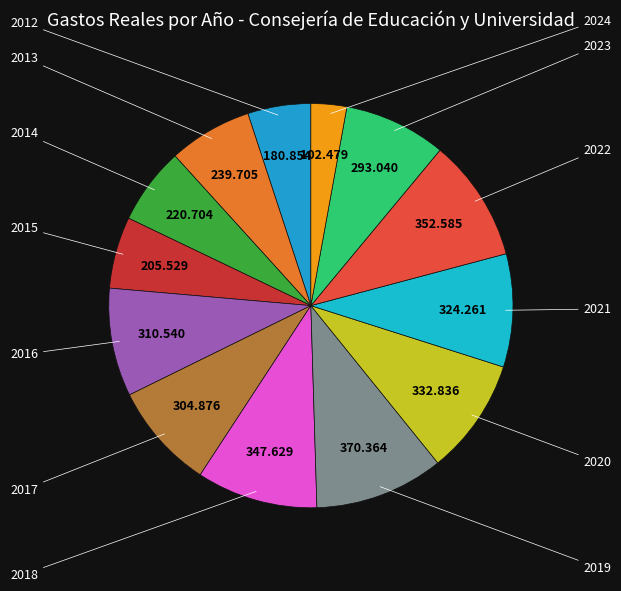

Count the number of slices in the pie.

13